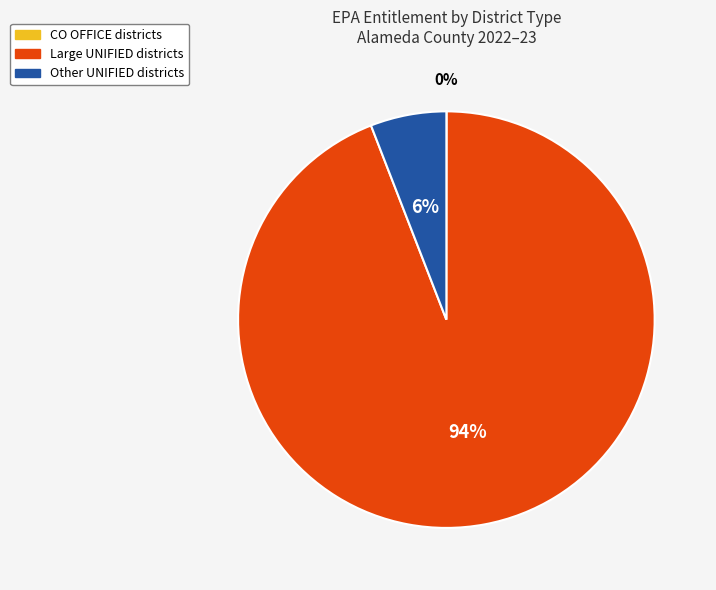

Is there any slice that represents more than half of the pie?

Yes